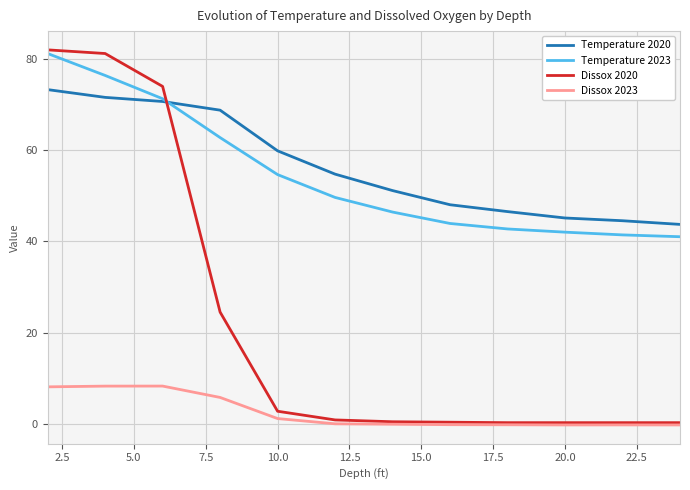

How many values in the Temperature 2020 series exceed 54?

6